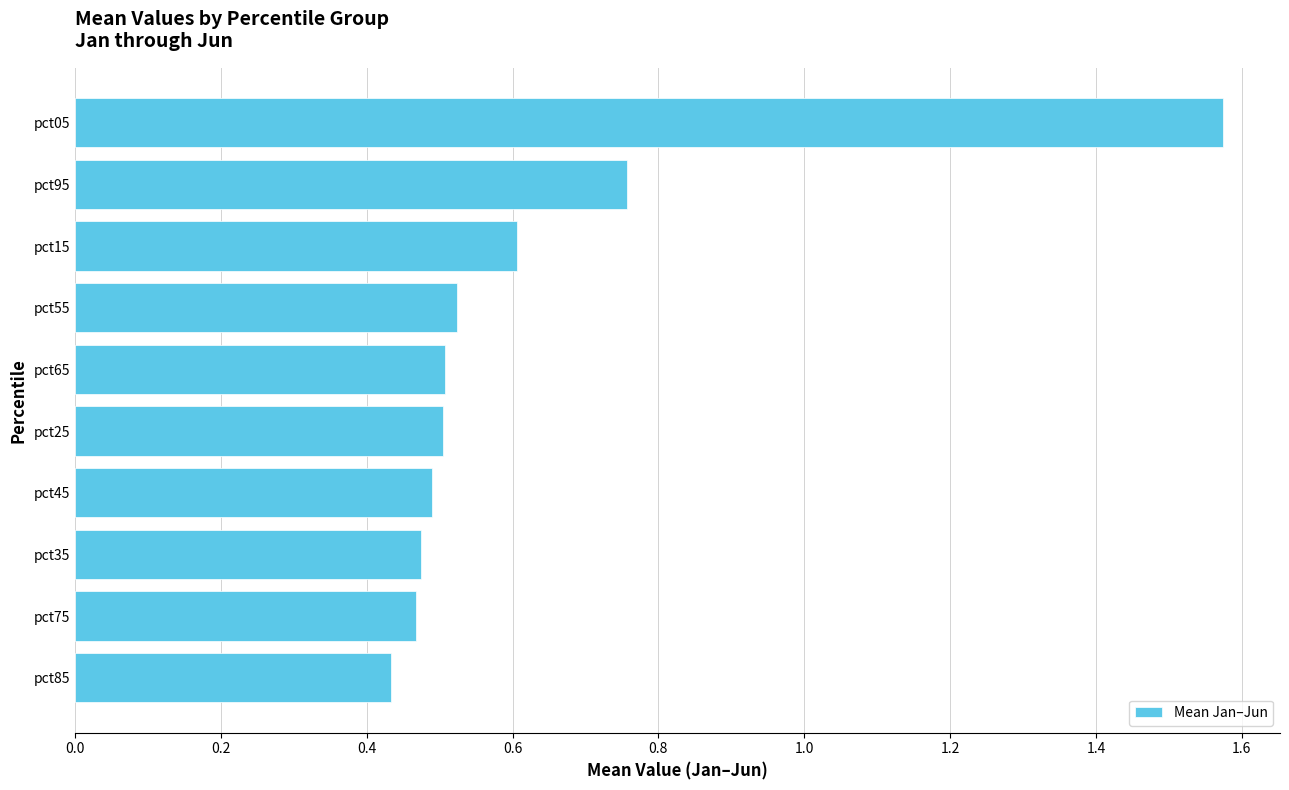

What is the difference between the values at pct05 and pct55?

1.1